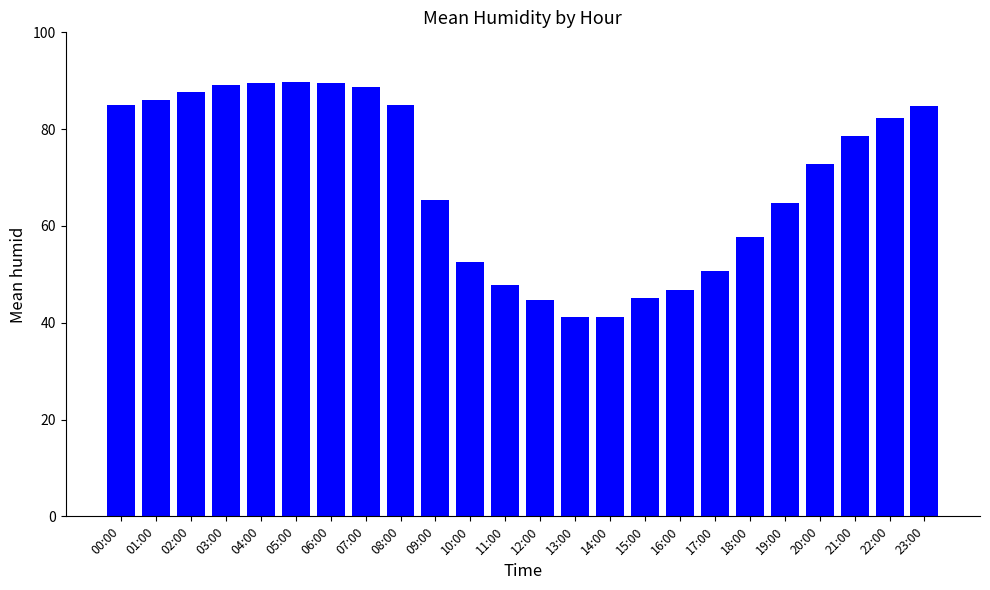

What is the sum of the values at 11:00 and 07:00?

136.5